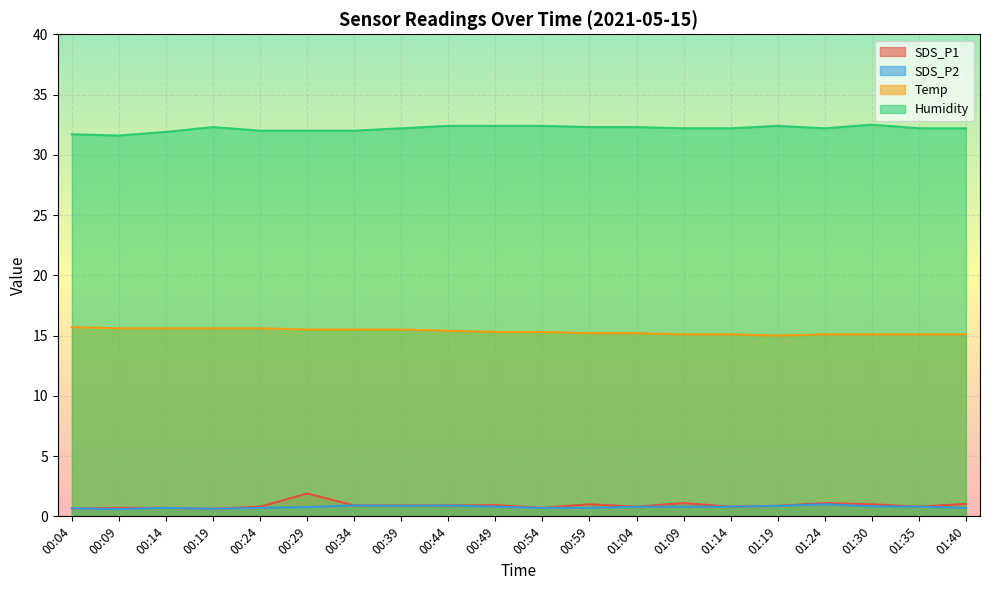

Does the chart display data point markers on the line(s)?

No